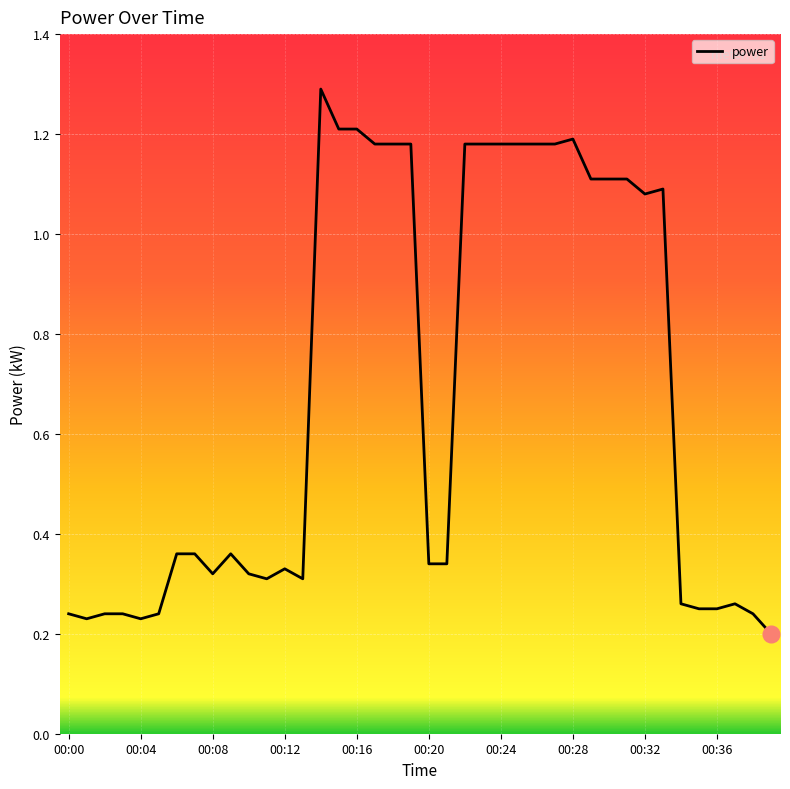

What is the greatest value displayed?

1.3